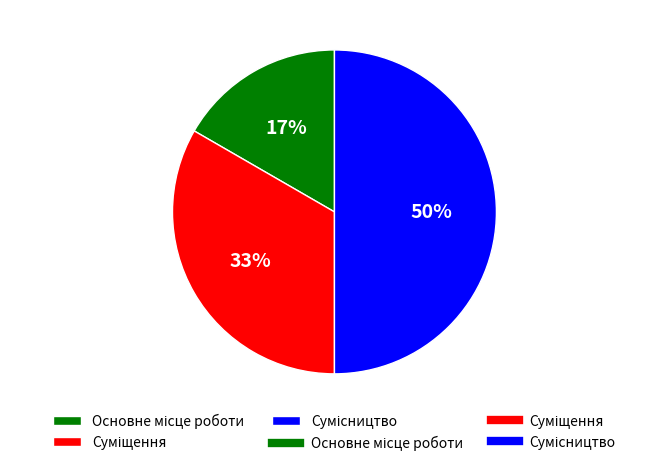

To the nearest percent, what is the average slice percentage?

33%